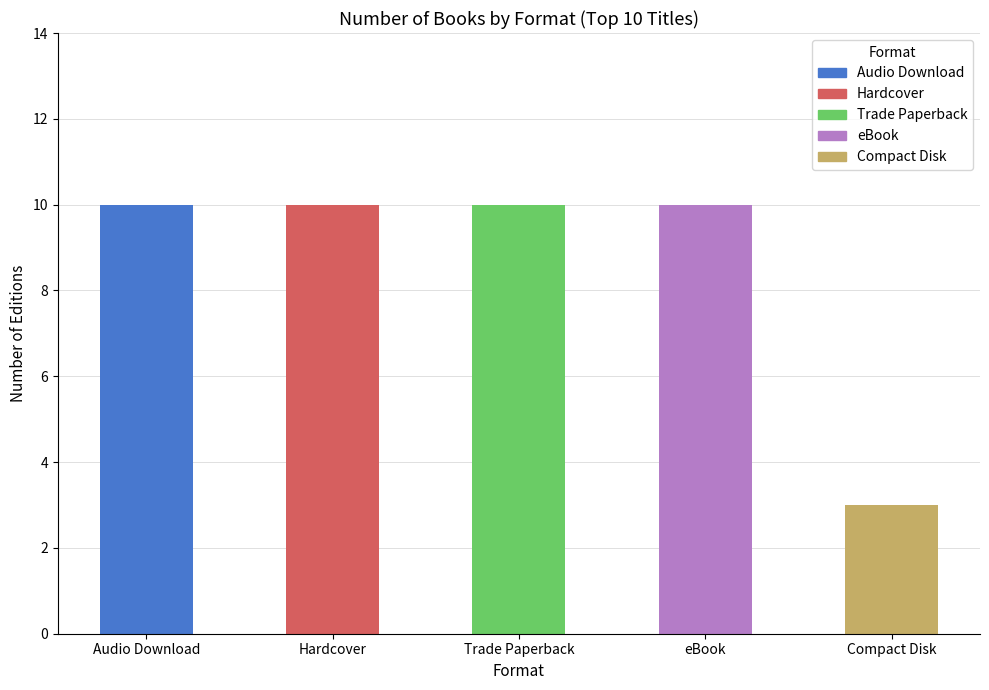

What is the ratio of the value at eBook to the value at Trade Paperback?

1.0